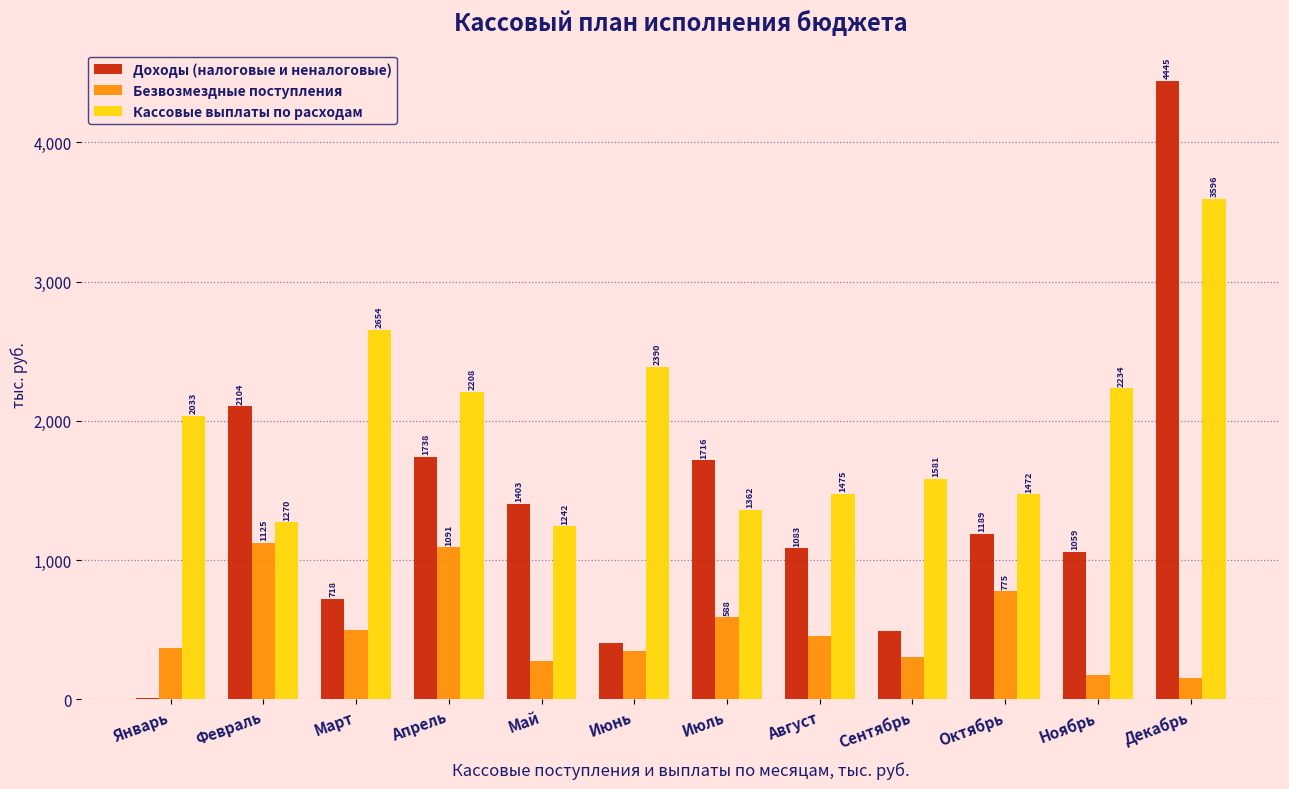

What is the maximum value for Безвозмездные поступления?

1124.6